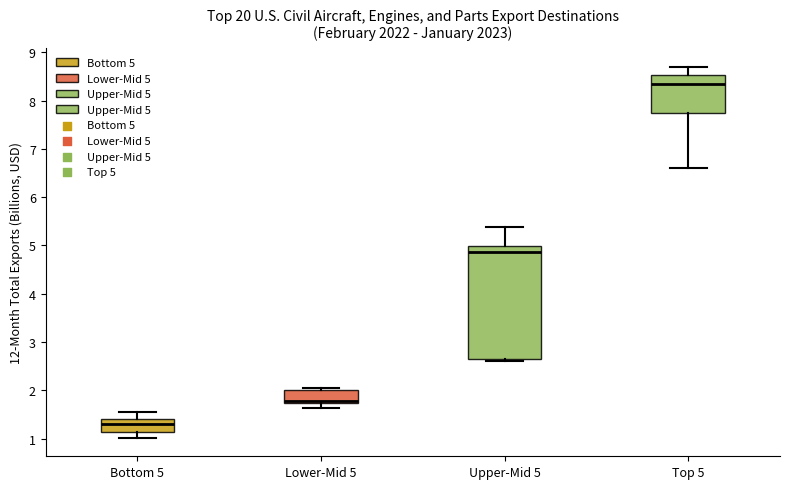

Reading left to right, transcribe this box plot: for each box, give where its median line is, the range the box spans, and where its two whiskers end, as read against the y-axis. The values are not printed on the chart, so give them approximately, as read against the axis.

Bottom 5: median 1.3, box 1.1 to 1.4, whiskers 1.0 to 1.6
Lower-Mid 5: median 1.8, box 1.7 to 2.0, whiskers 1.6 to 2.0 (just above the box's upper edge)
Upper-Mid 5: median 4.9, box 2.7 to 5.0, whiskers 2.6 to 5.4
Top 5: median 8.3, box 7.8 to 8.5, whiskers 6.6 to 8.7